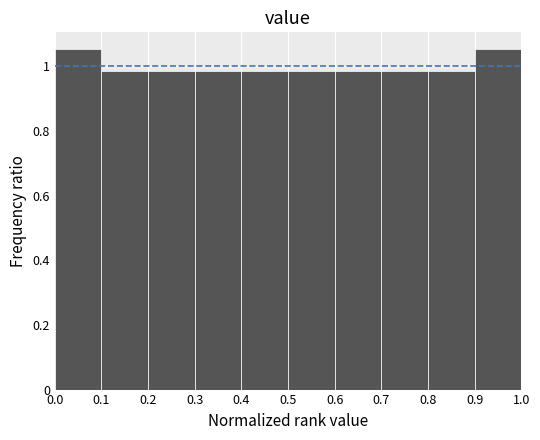

Reading left to right, list every bar in this chart as the range it spans on the x-axis followed by its height. The values are not printed on the chart, so give them approximately, as read against the axis.

0.0 to 0.1: 1.06
0.1 to 0.2: 0.98
0.2 to 0.3: 0.98
0.3 to 0.4: 0.98
0.4 to 0.5: 0.98
0.5 to 0.6: 0.98
0.6 to 0.7: 0.98
0.7 to 0.8: 0.98
0.8 to 0.9: 0.98
0.9 to 1.0: 1.06